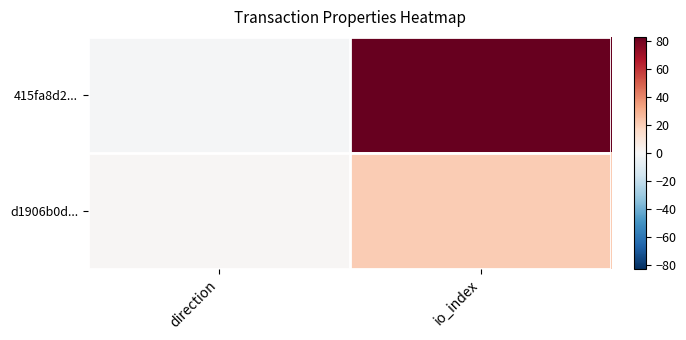

Rank the series at direction from highest to lowest value.

d1906b0d..., 415fa8d2...